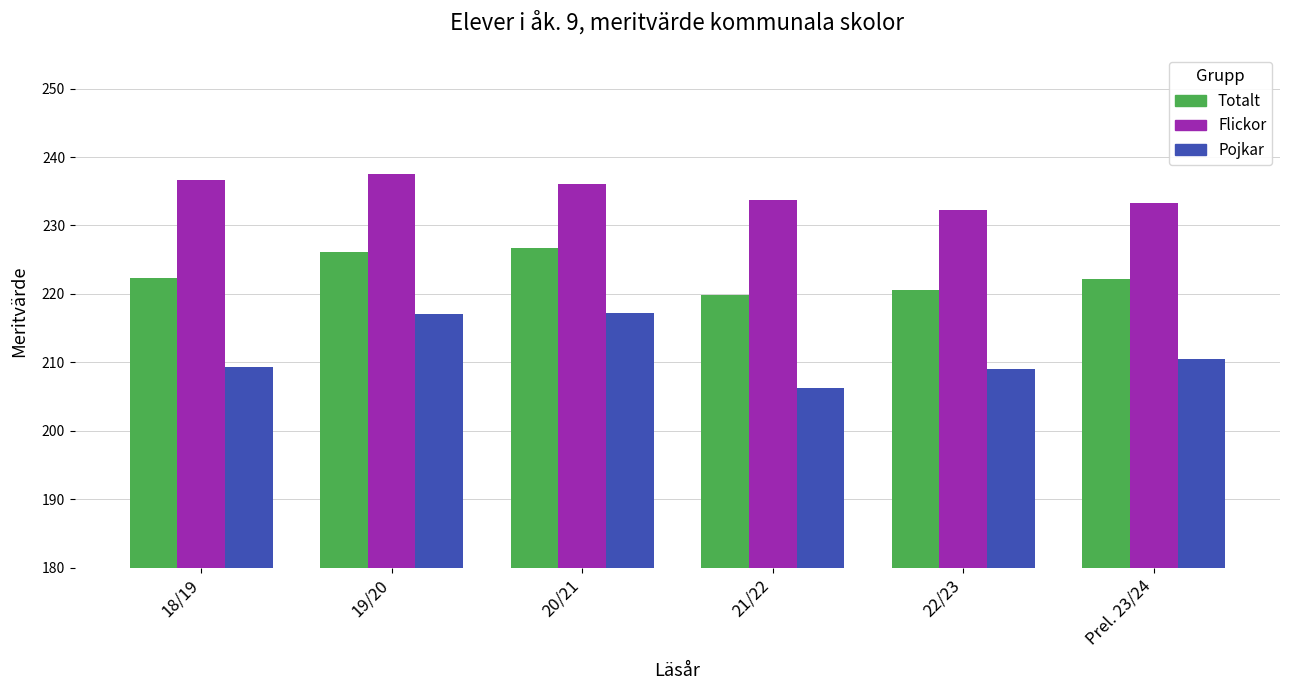

What are all the series names shown in the legend?

Totalt, Flickor, Pojkar